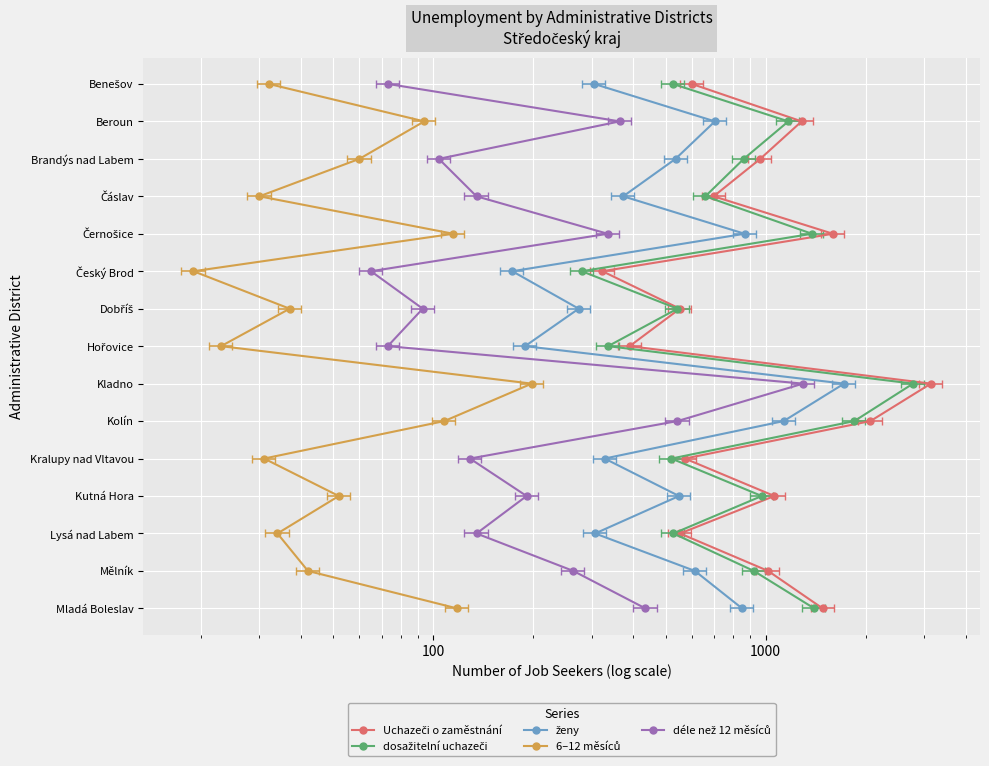

True or false: ženy and déle než 12 měsíců intersect in this chart.

False